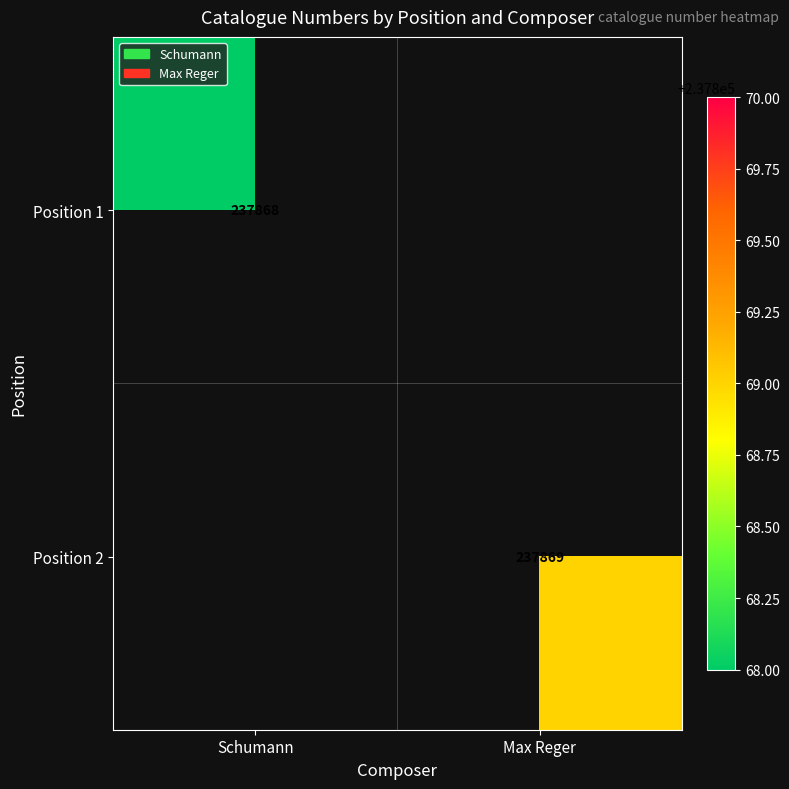

The Position 1 series shows 237868 at Schumann. True or false?

True